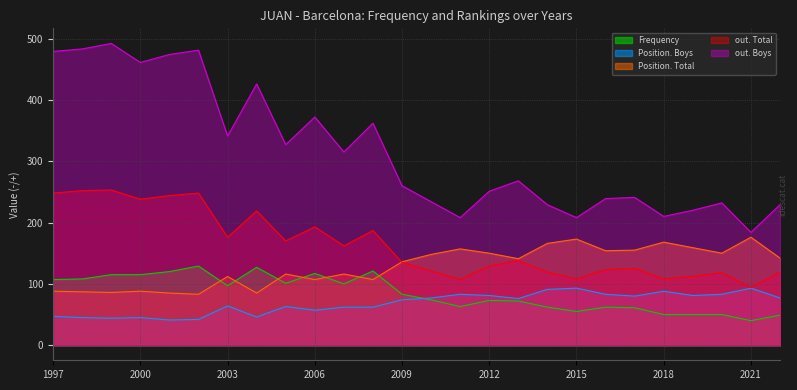

List the series in order of their peak value, lowest first.

Position. Boys, Frequency, Position. Total, out. Total, out. Boys